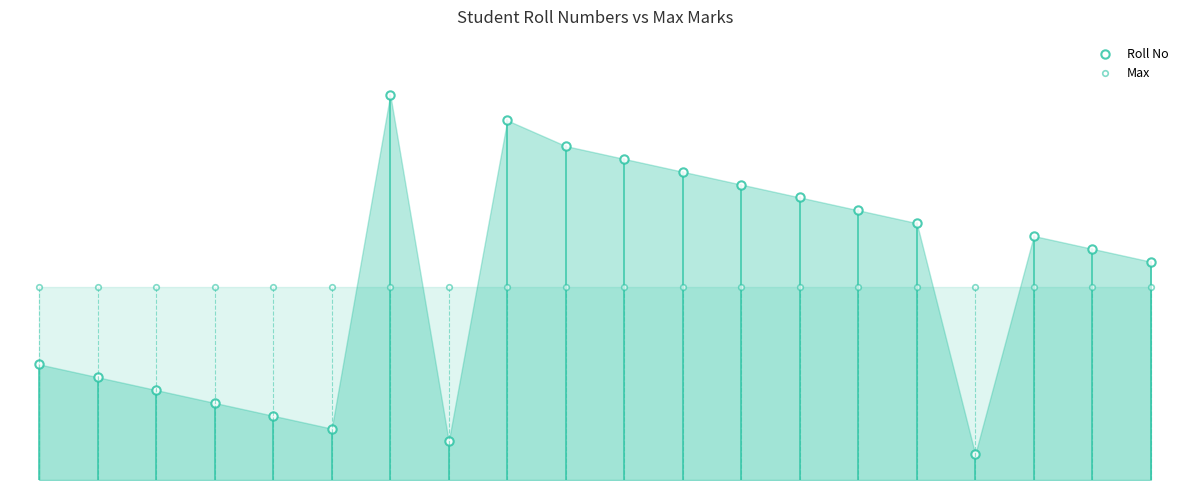

Which label corresponds to the largest value in the chart?

6